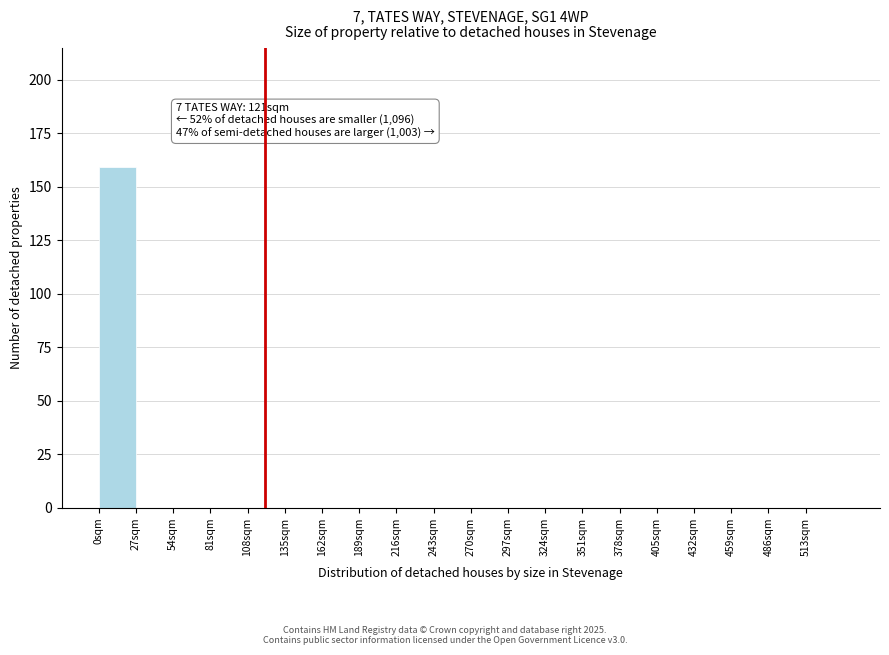

Over which range of the x-axis is the bar tallest?

0 to 27